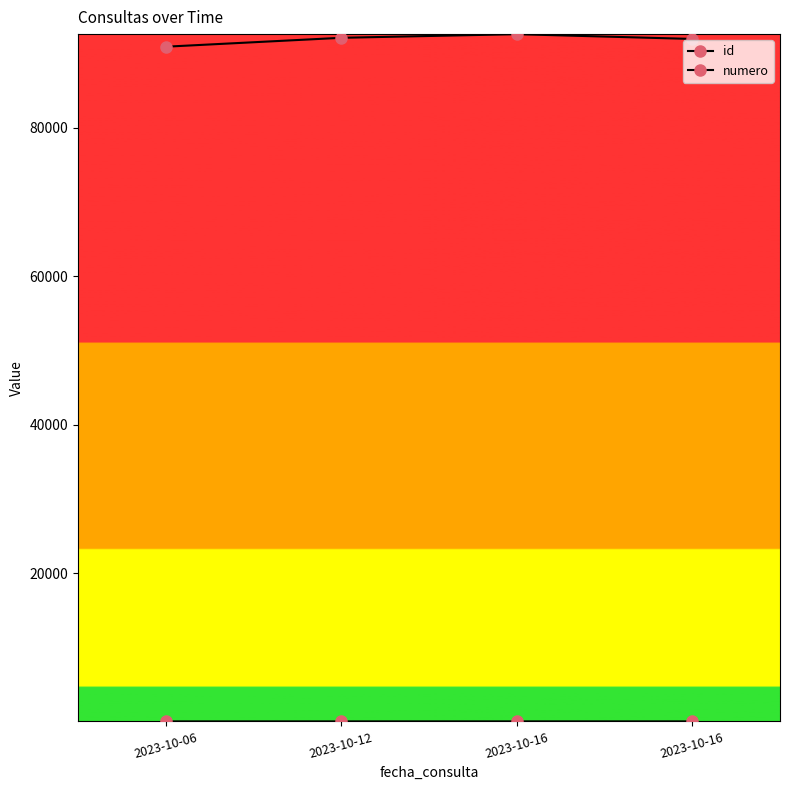

How many data points in id are less than 92133?

2